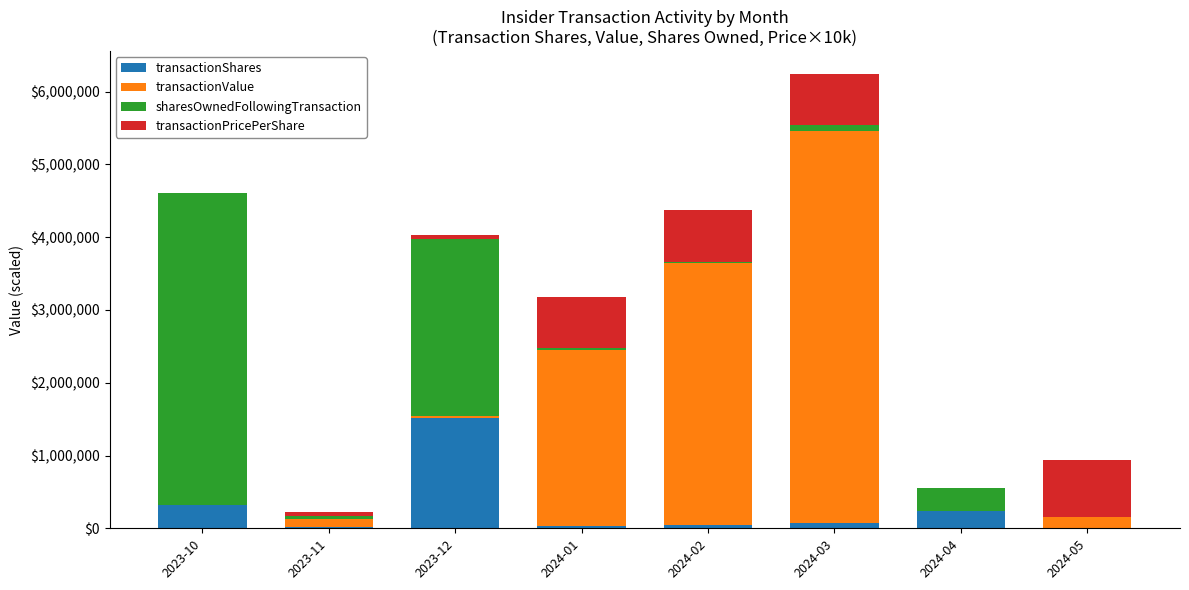

At which category is the sum across all series the highest?

2024-03